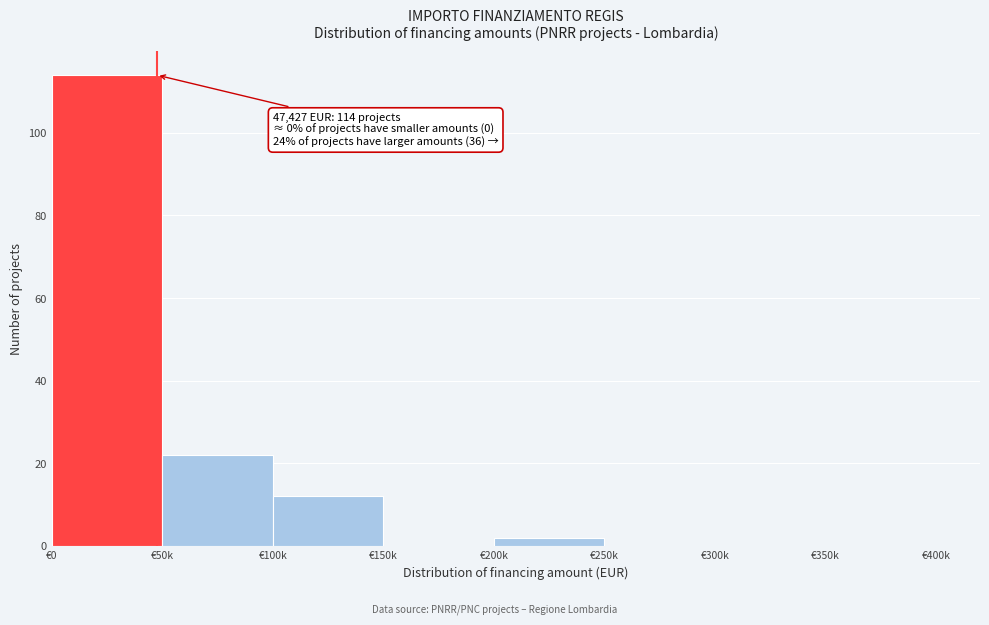

Reading right to left, extract all data points from this chart.

€350k=0	€300k=0	€250k=0	€200k=2	€150k=0	€100k=12	€50k=22	€0=114